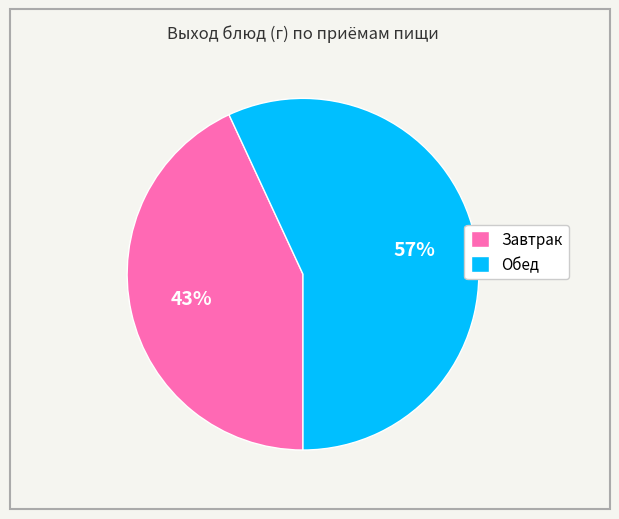

What percentage is the Завтрак slice, to the nearest percent?

43%